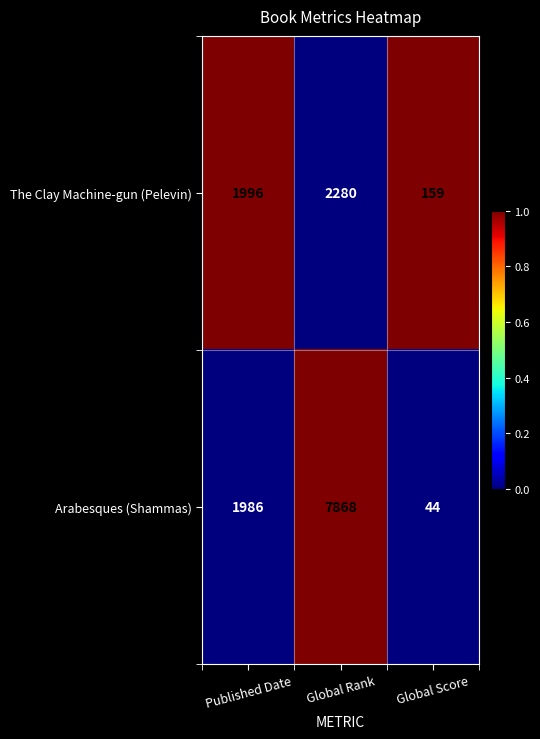

Which series has the largest total across all categories?

Arabesques (Shammas)